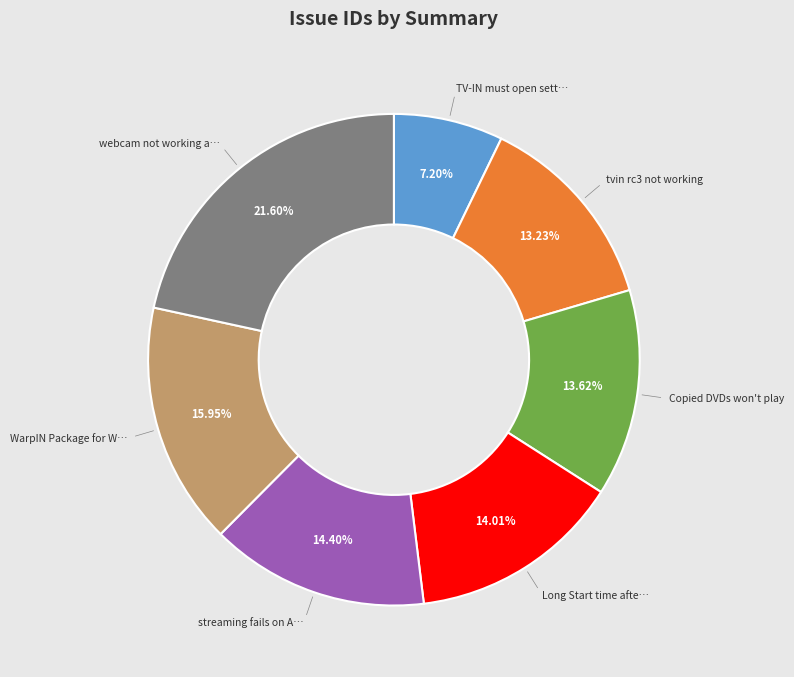

Is there any slice that represents more than half of the pie?

No